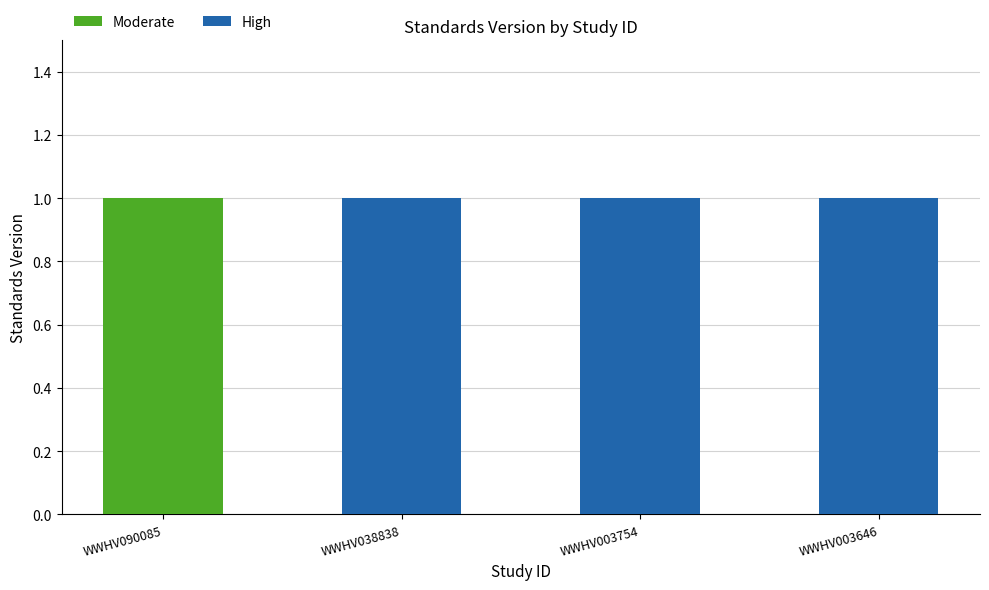

What are all the series names shown in the legend?

Moderate, High